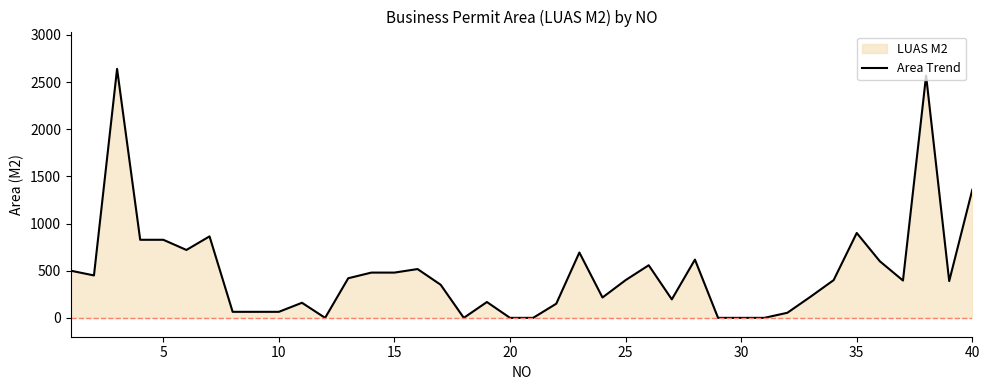

What is the greatest value displayed?

2640.0